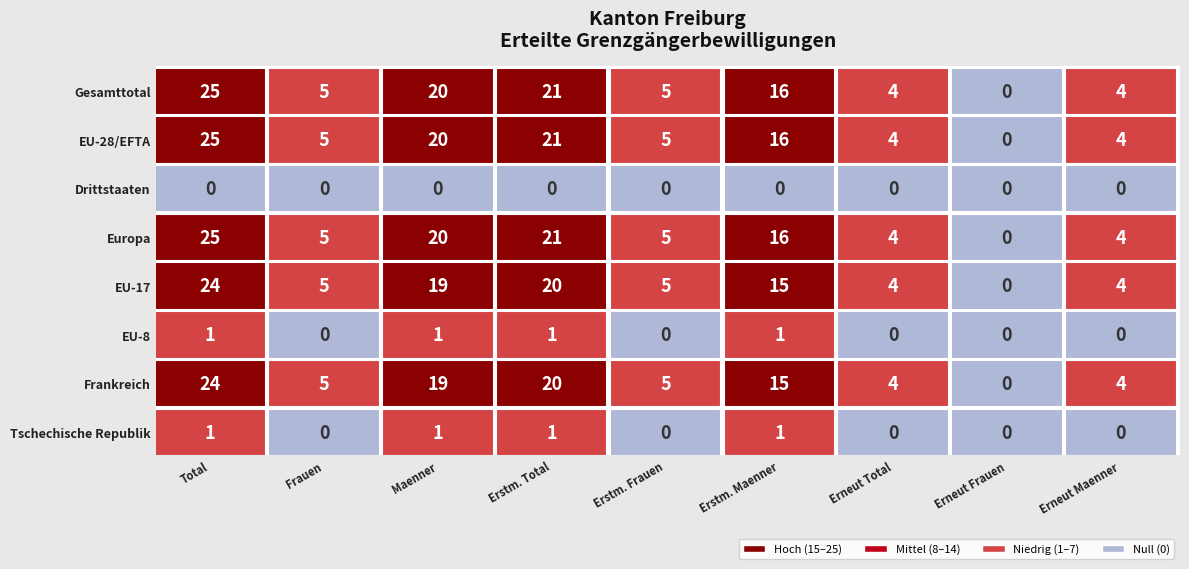

Reading left to right, list all the values displayed in this chart.

Gesamttotal: 0=25	1=5	2=20	3=21	4=5	5=16	6=4	7=0	8=4
EU-28/EFTA: 0=25	1=5	2=20	3=21	4=5	5=16	6=4	7=0	8=4
Drittstaaten: 0=0	1=0	2=0	3=0	4=0	5=0	6=0	7=0	8=0
Europa: 0=25	1=5	2=20	3=21	4=5	5=16	6=4	7=0	8=4
EU-17: 0=24	1=5	2=19	3=20	4=5	5=15	6=4	7=0	8=4
EU-8: 0=1	1=0	2=1	3=1	4=0	5=1	6=0	7=0	8=0
Frankreich: 0=24	1=5	2=19	3=20	4=5	5=15	6=4	7=0	8=4
Tschechische Republik: 0=1	1=0	2=1	3=1	4=0	5=1	6=0	7=0	8=0